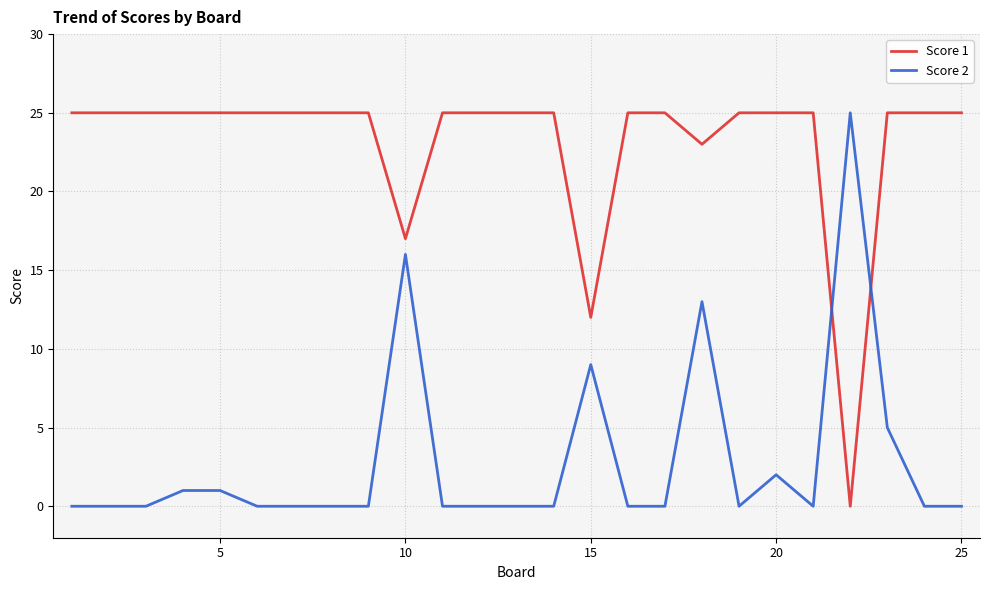

Reading right to left, list all the values displayed in this chart.

Score 1: 25	25	25	0	25	25	25	23	25	25	12	25	25	25	25	17	25	25	25	25	25	25	25	25	25
Score 2: 0	0	5	25	0	2	0	13	0	0	9	0	0	0	0	16	0	0	0	0	1	1	0	0	0